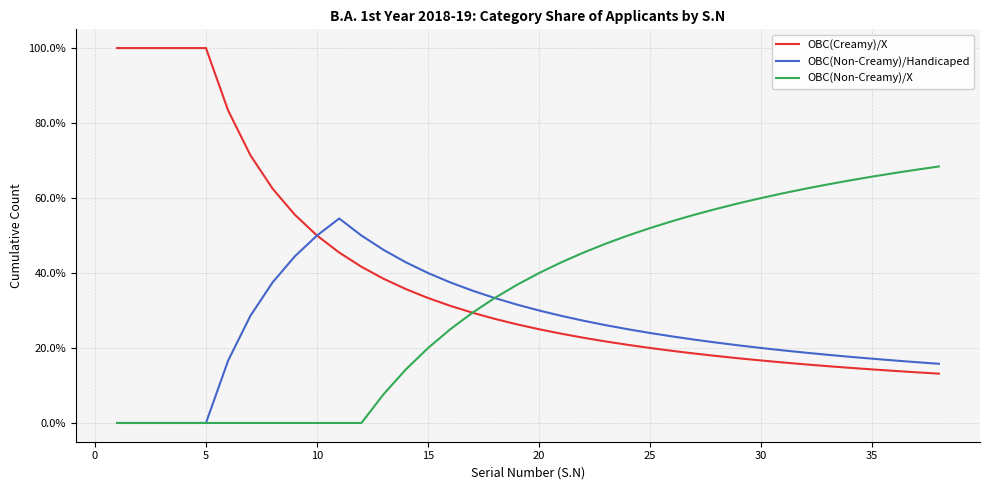

What is the sum of all OBC(Non-Creamy)/Handicaped values?

956.5